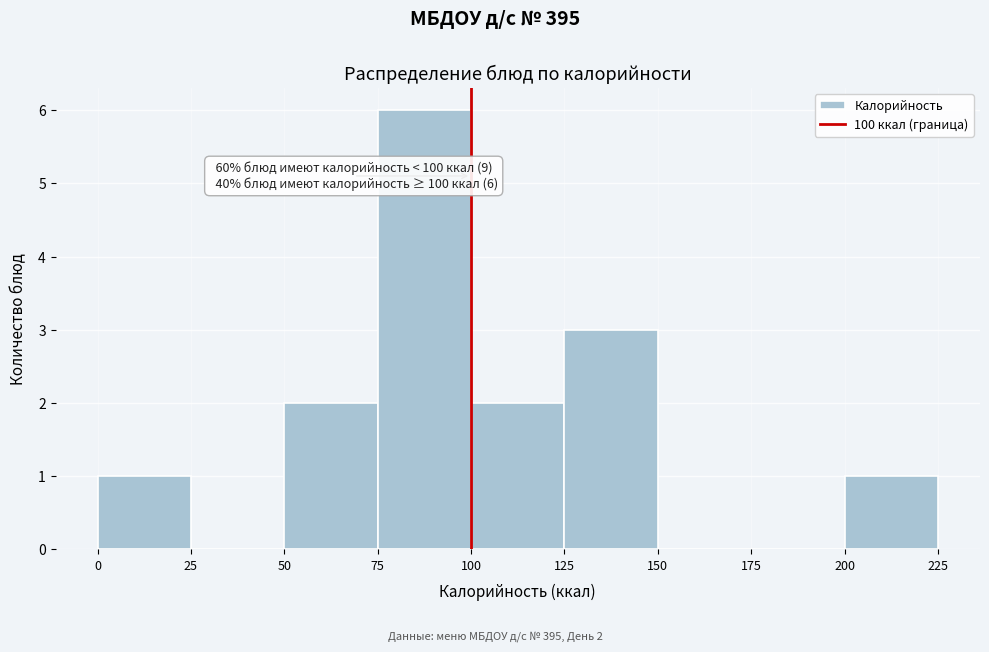

Which range on the x-axis has the tallest bar?

75 to 100